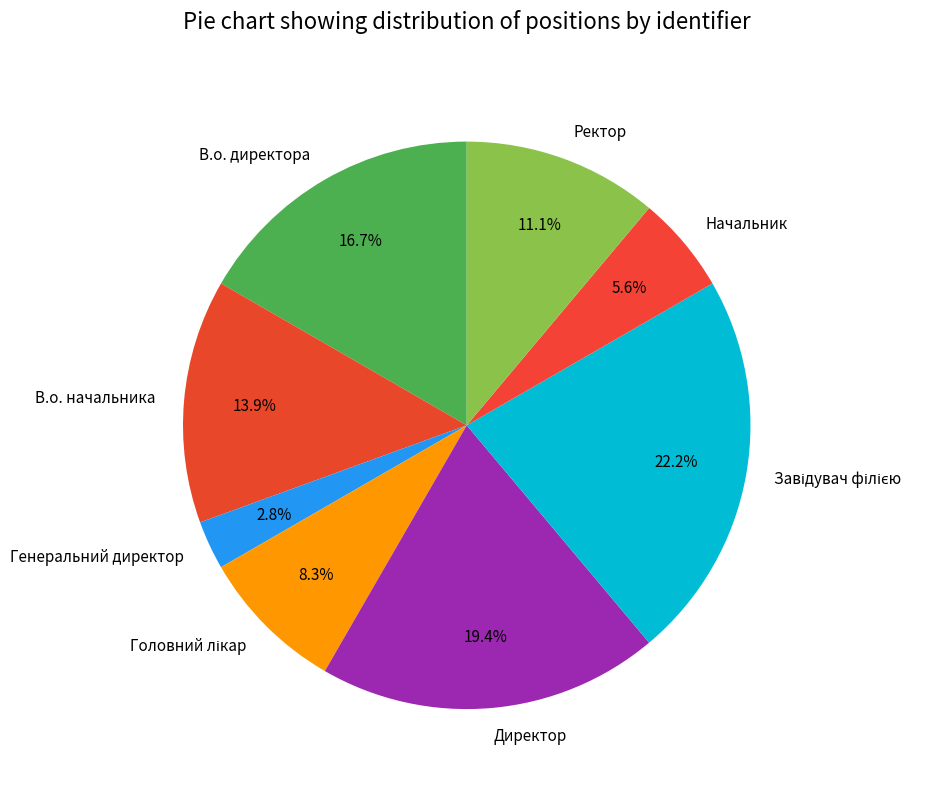

What is the smallest slice in the pie chart?

Генеральний директор